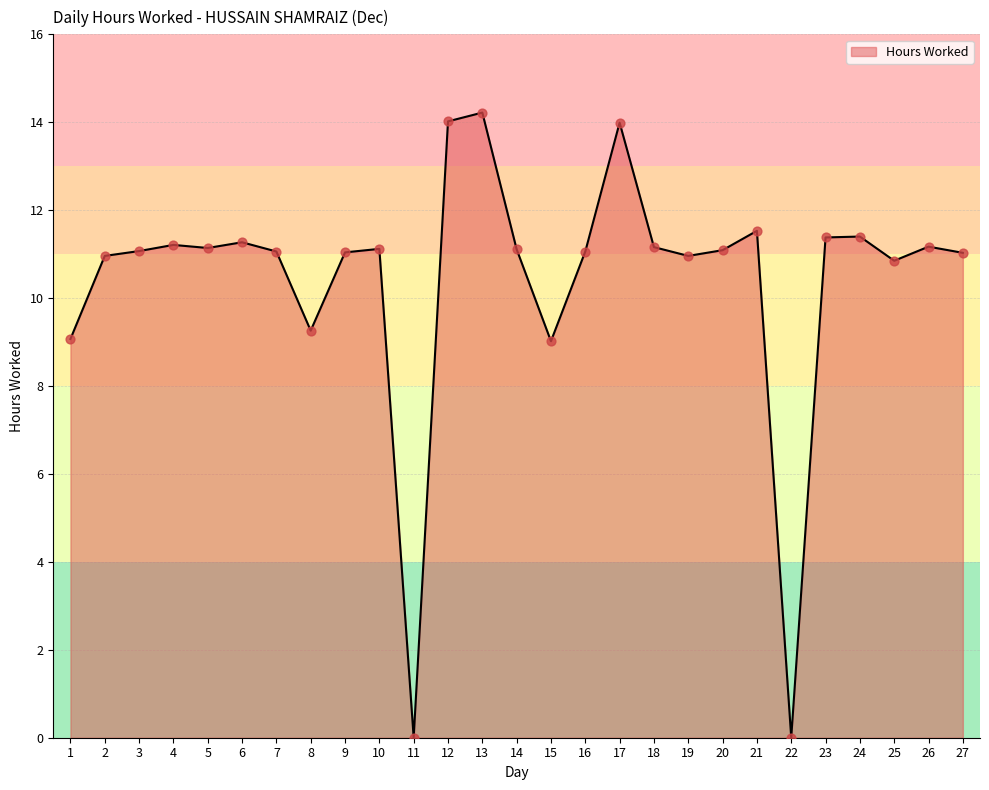

What is the change in value from 20 to 23?

+0.3